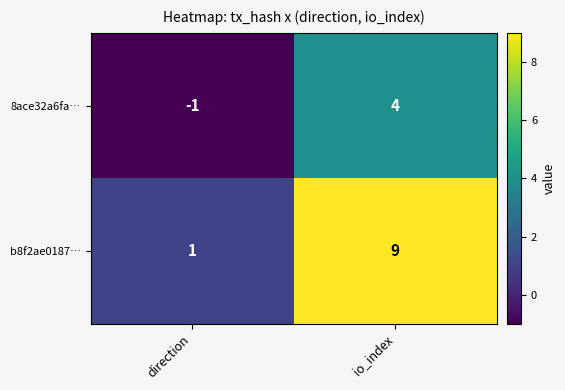

Which series changed the most between direction and io_index?

b8f2ae0187…